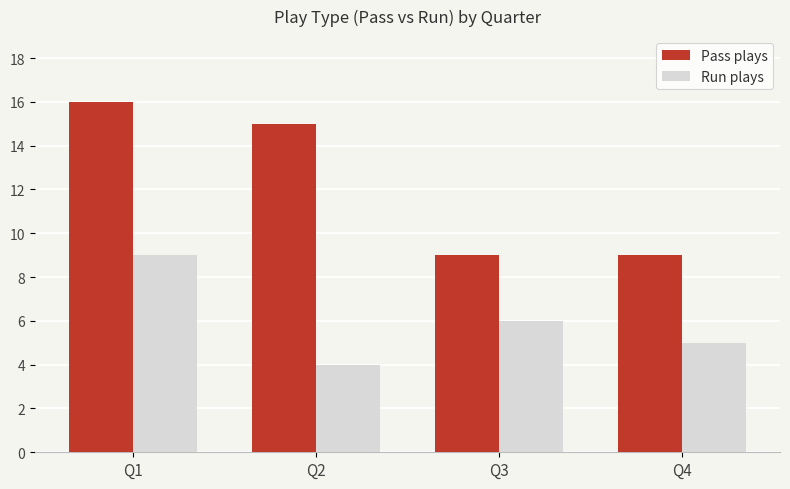

How many series are shown in this chart?

2